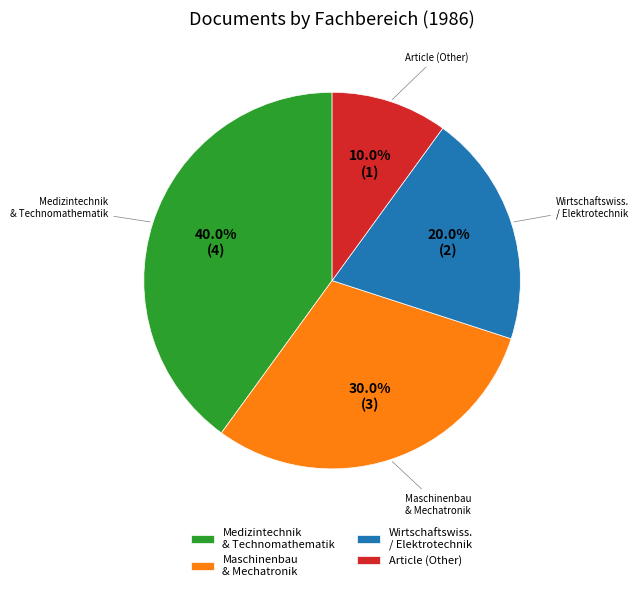

Is there any slice that represents more than half of the pie?

No